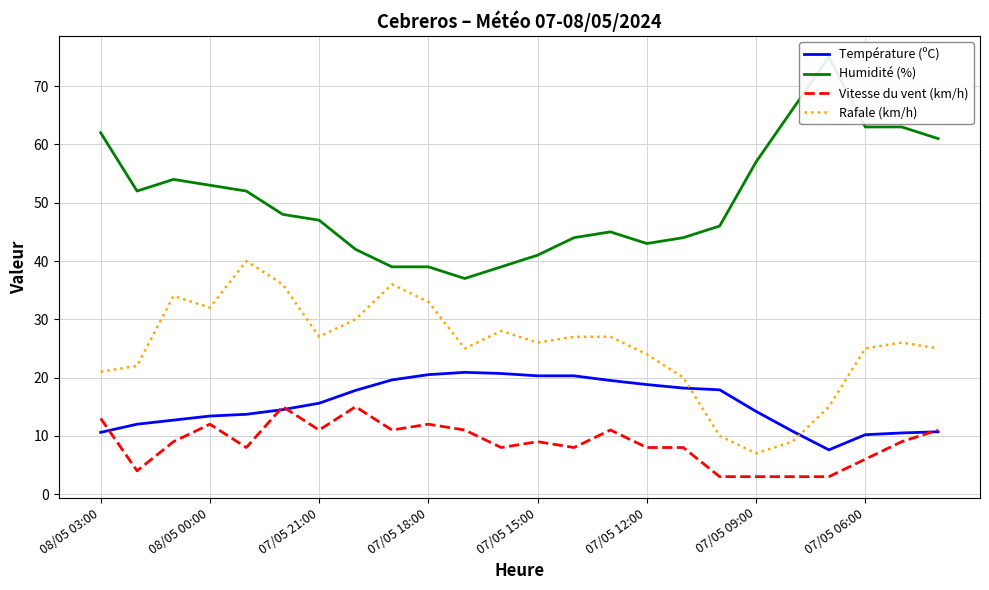

True or false: Rafale (km/h) and Vitesse du vent (km/h) cross at least once.

False